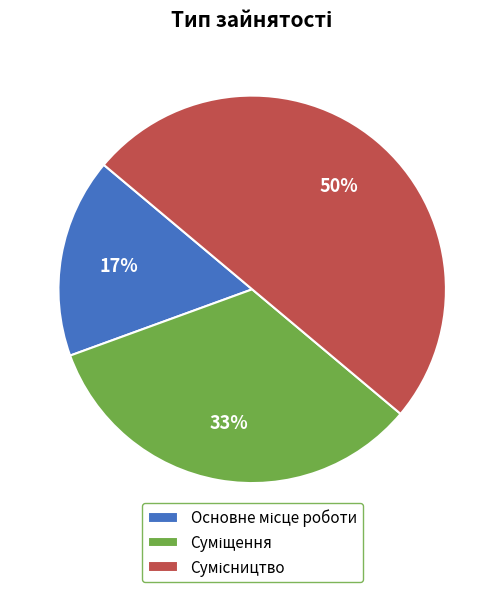

To the nearest percent, what is the difference between the largest and smallest slice percentages?

33%